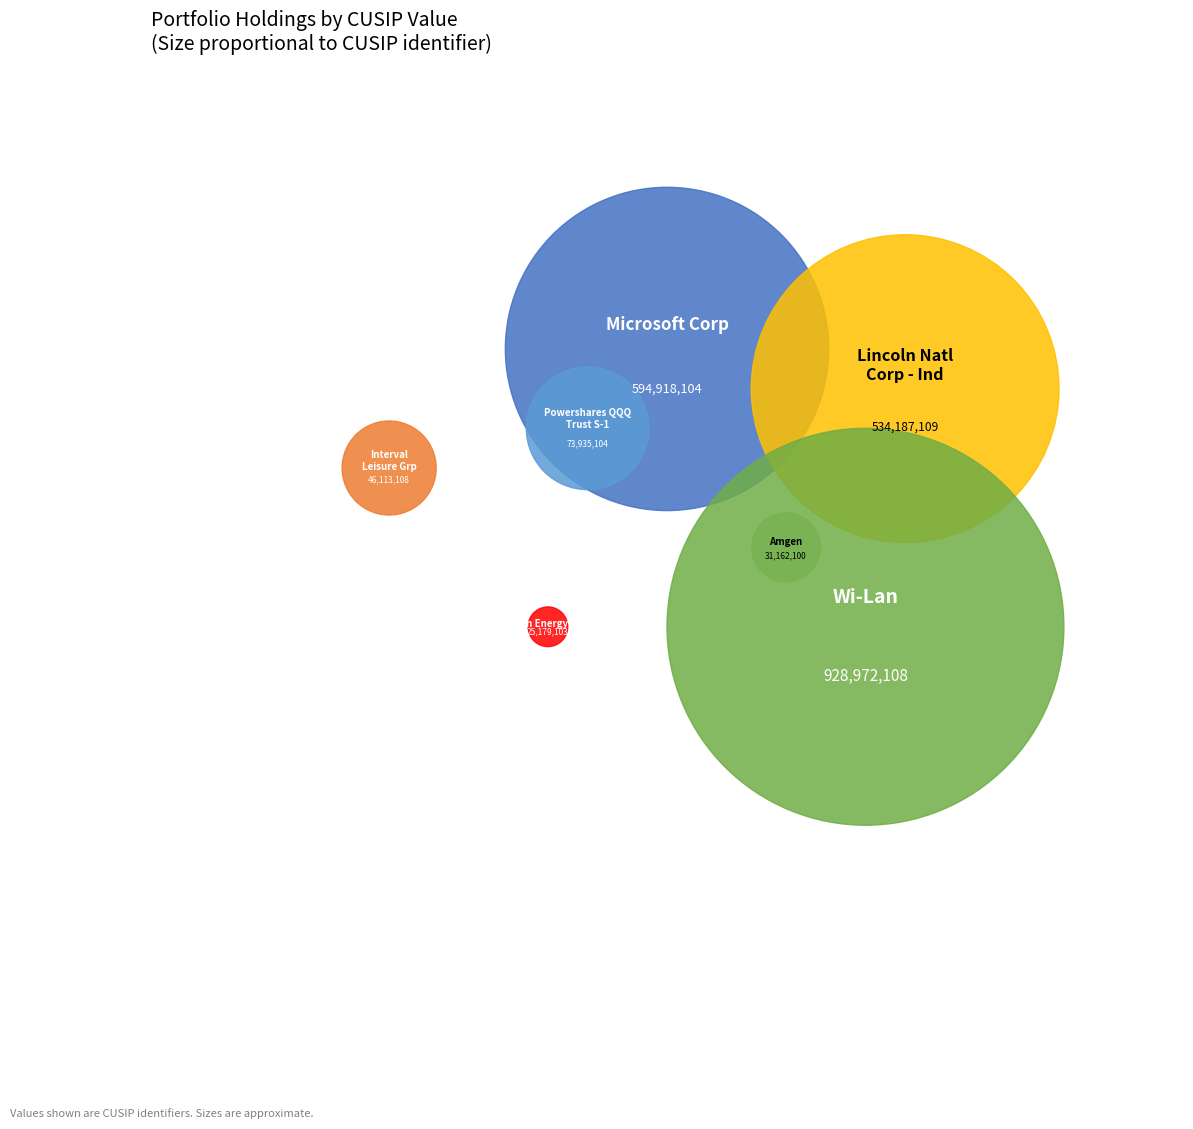

To the nearest percent, what is the average slice percentage?

14%